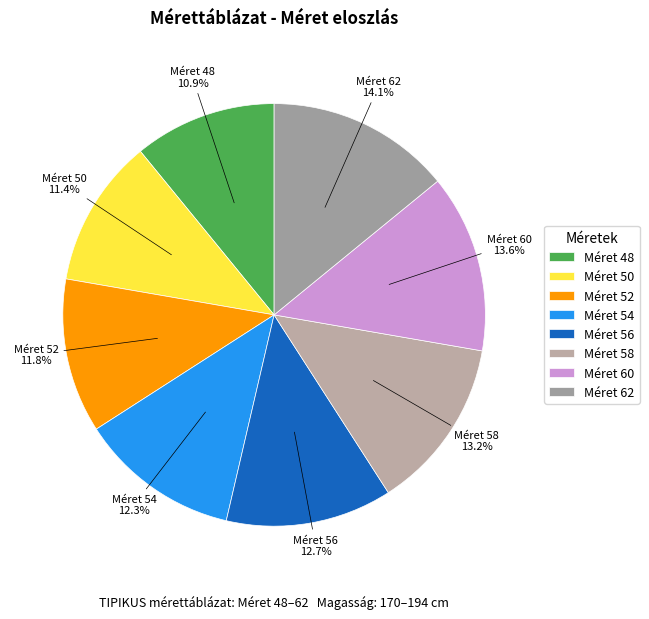

Is there any slice that represents more than half of the pie?

No